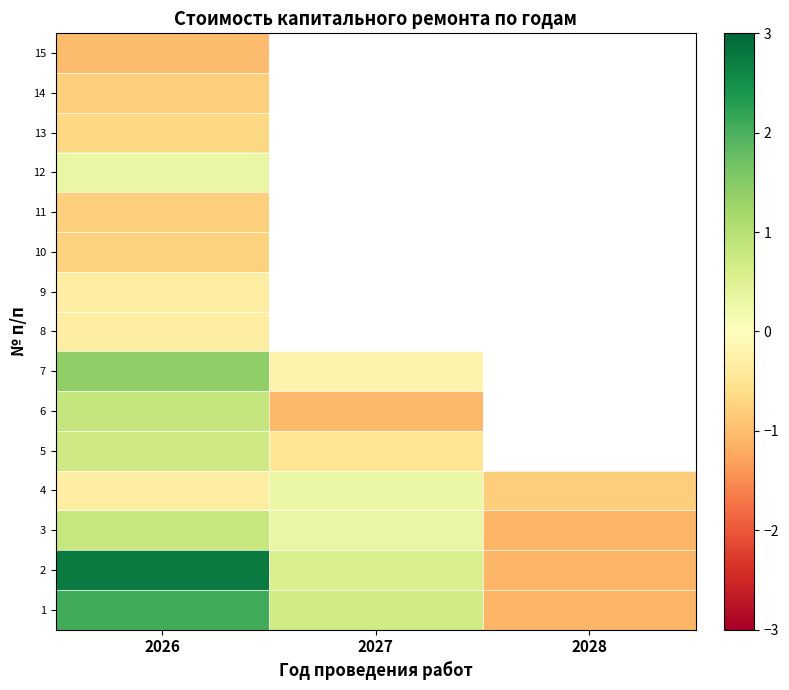

At how many categories does at least one series exceed 1?

1